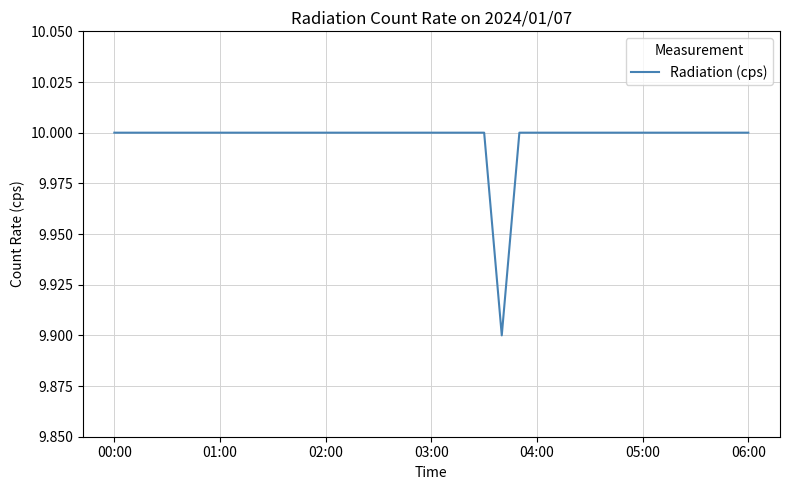

What is the minimum value shown in the chart?

9.9